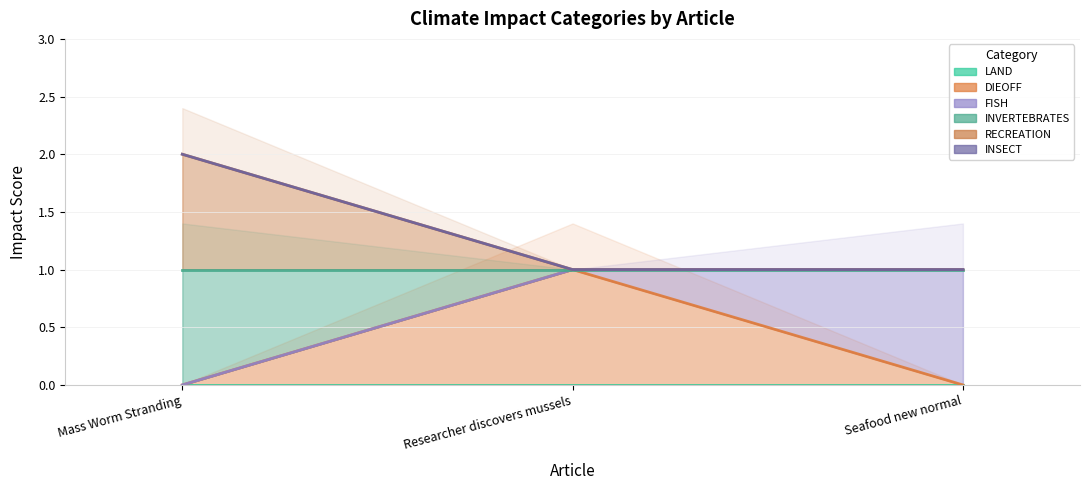

Does the chart have visible grid lines?

Yes